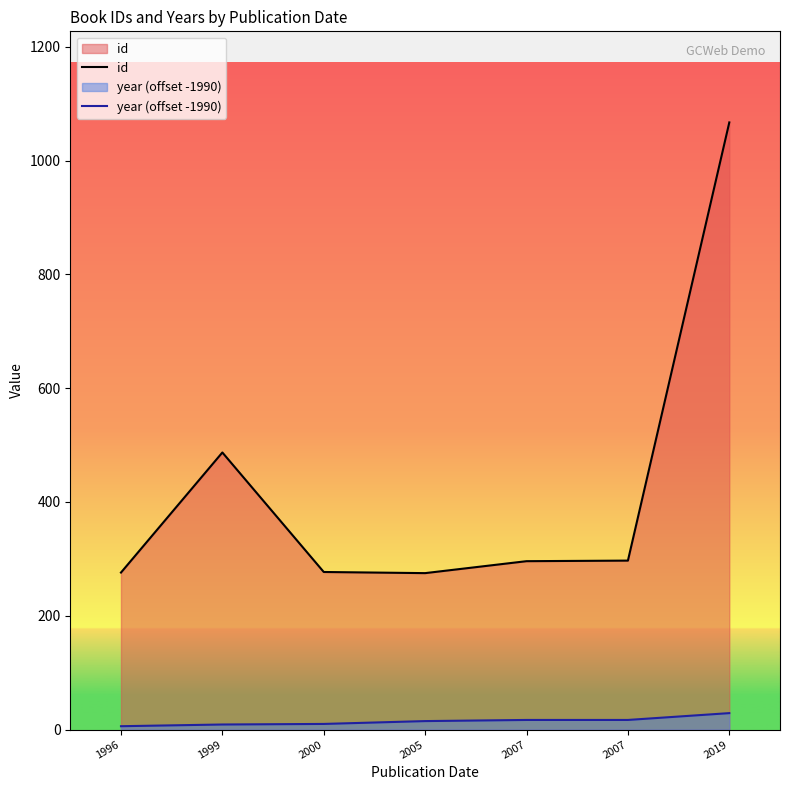

Which category has the highest value across all series?

2019